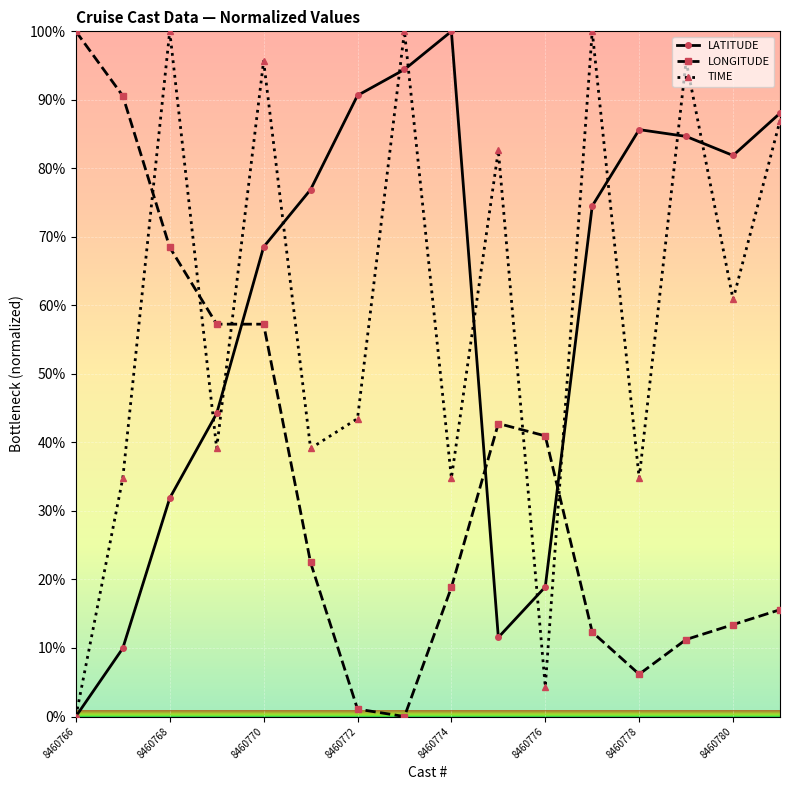

Reading left to right, transcribe all the data shown in this chart.

LATITUDE: 0.0	10.0	31.9	44.2	68.5	76.9	90.6	94.4	100.0	11.5	18.9	74.5	85.7	84.7	81.9	88.0
LONGITUDE: 100.0	90.6	68.5	57.3	57.3	22.5	1.1	0.0	18.8	42.8	41.0	12.3	6.2	11.2	13.4	15.6
TIME: 0.0	34.8	100.0	39.1	95.7	39.1	43.5	100.0	34.8	82.6	4.3	100.0	34.8	95.7	60.9	87.0